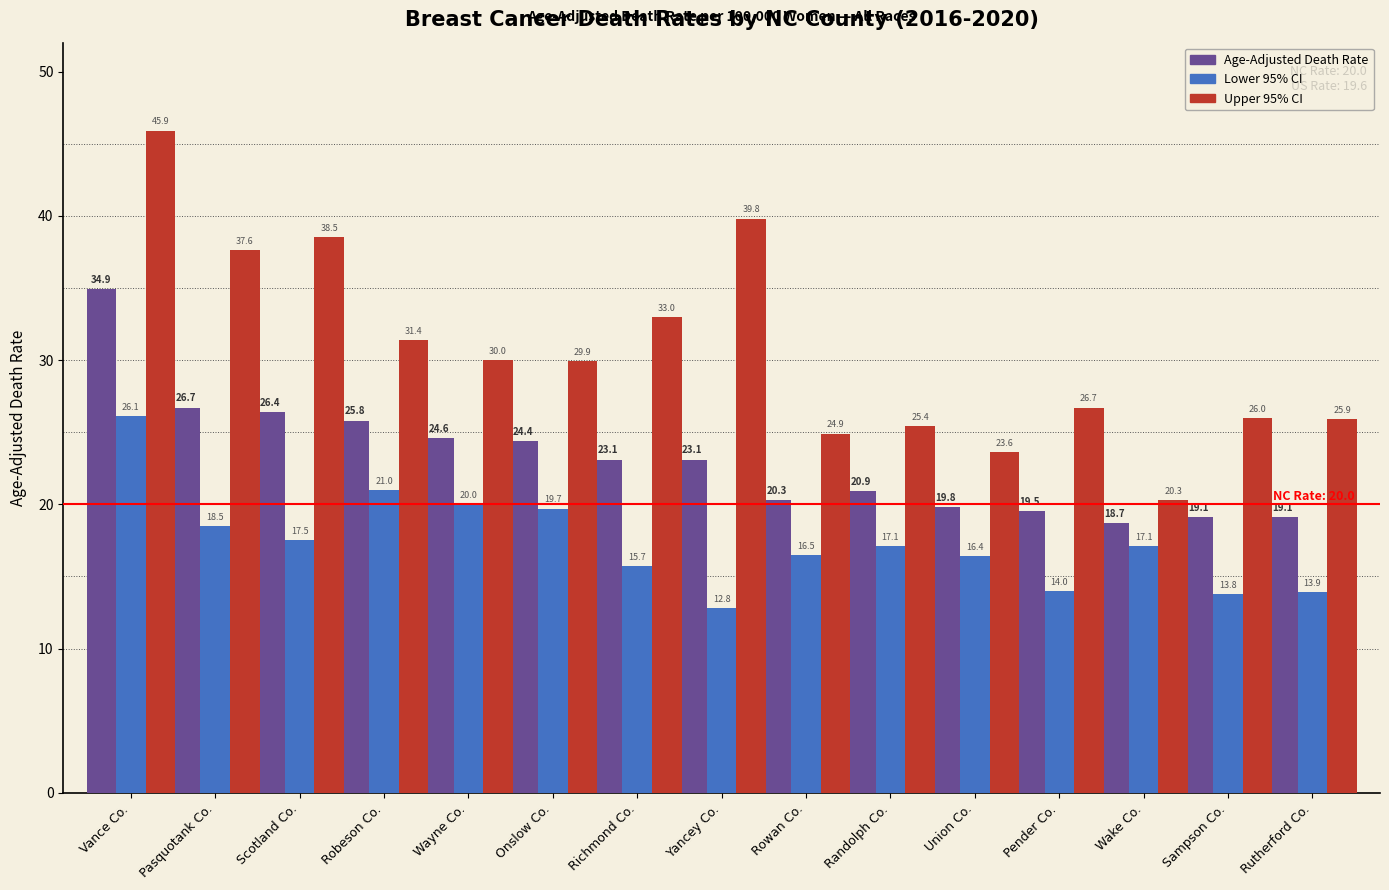

What is the total value across all series at Vance Co.?

106.9